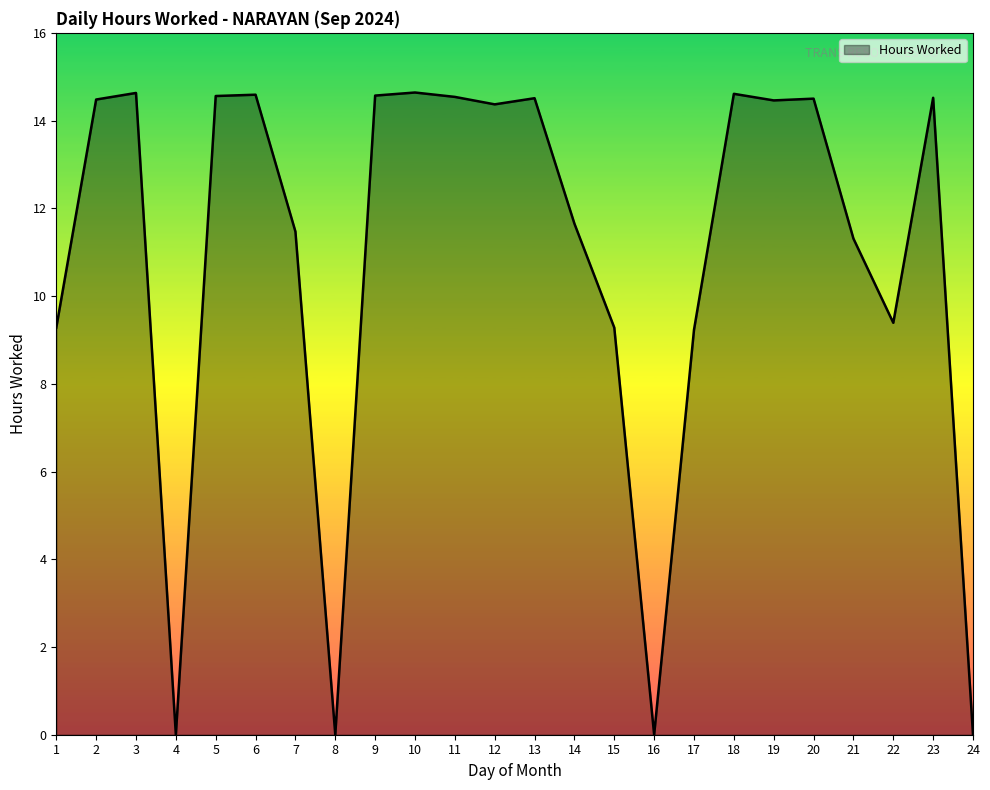

Is it true that the value at 20 is 14.5?

True